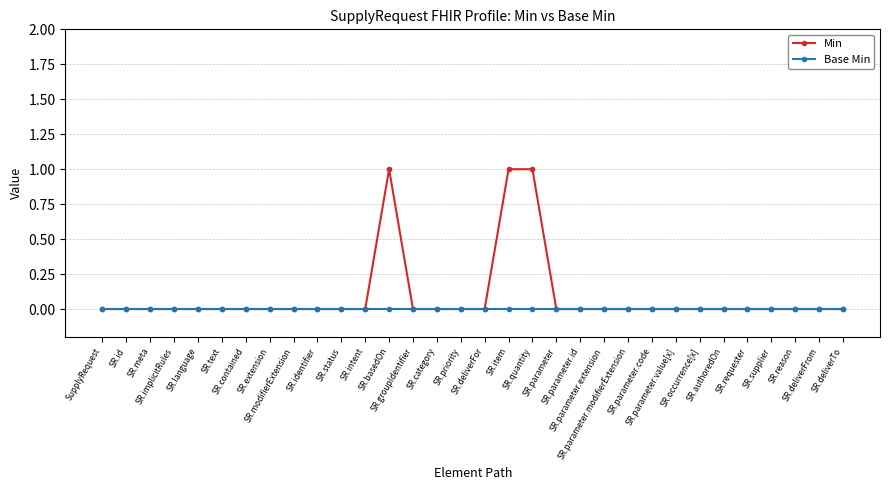

Reading left to right, extract all data points from this chart.

Min: 0	0	0	0	0	0	0	0	0	0	0	0	1	0	0	0	0	1	1	0	0	0	0	0	0	0	0	0	0	0	0	0
Base Min: 0	0	0	0	0	0	0	0	0	0	0	0	0	0	0	0	0	0	0	0	0	0	0	0	0	0	0	0	0	0	0	0